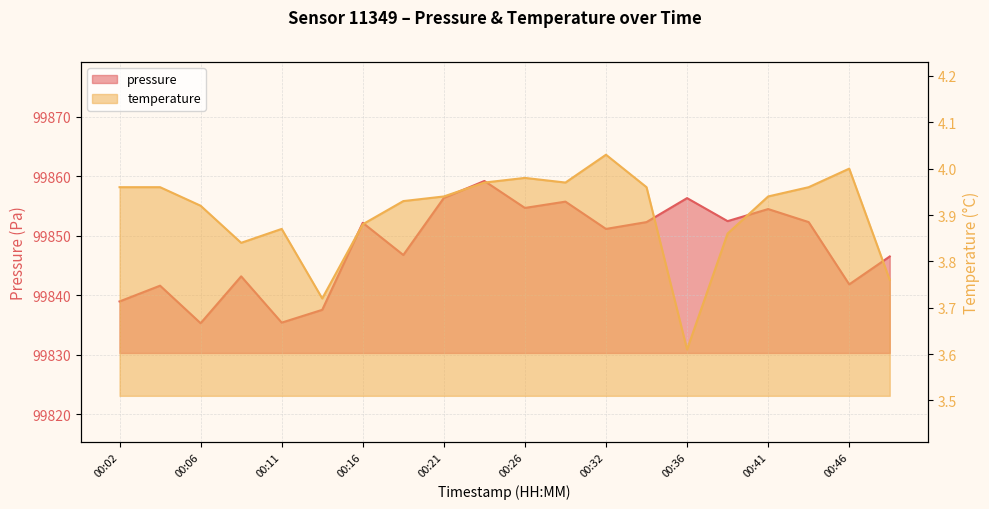

What value does the temperature series have at 00:11?

3.9